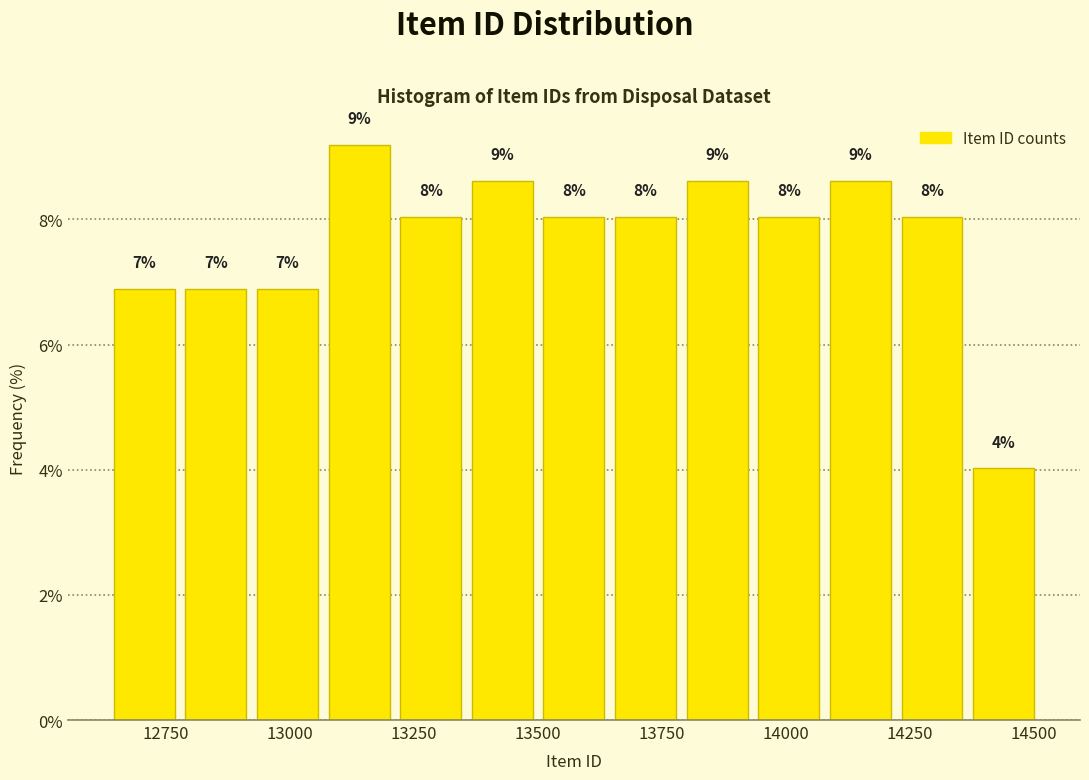

Read against the x-axis, roughly where is the centre of the tallest bar?

13150